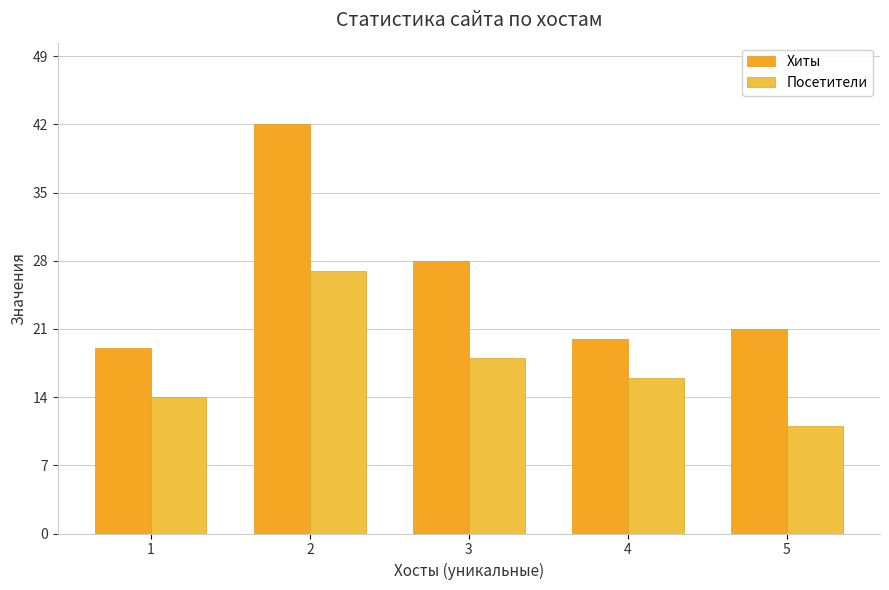

At which label is Посетители closest to 19?

3